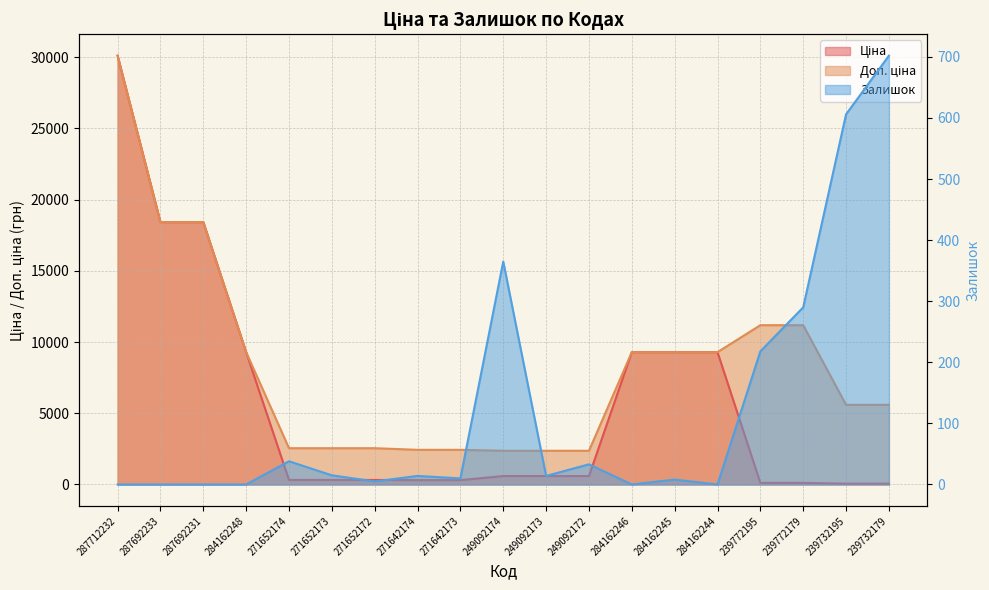

Is it true that Залишок equals 14.0 at 271642174?

True